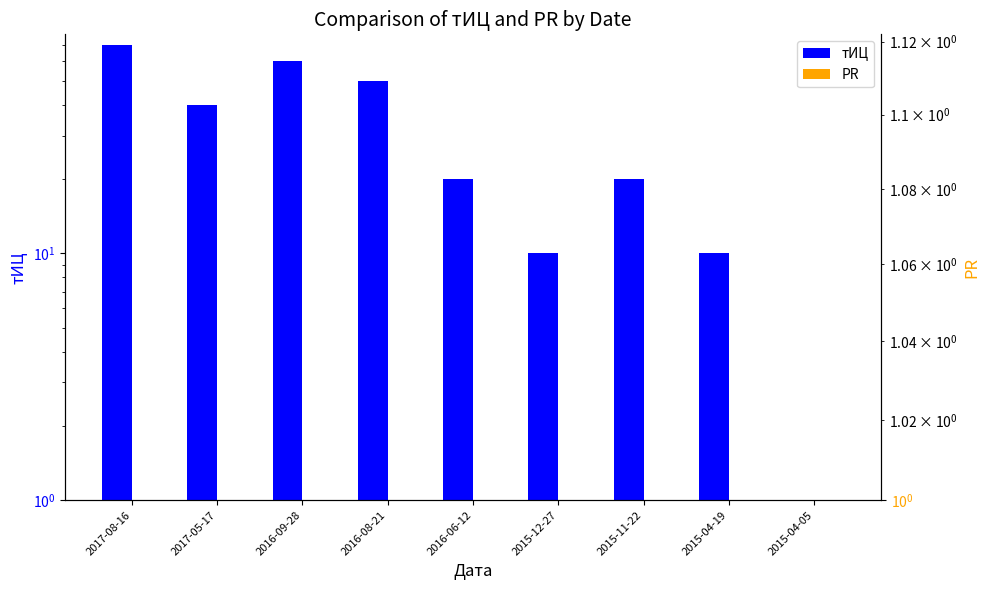

What is the average value of the тИЦ series?

31.1